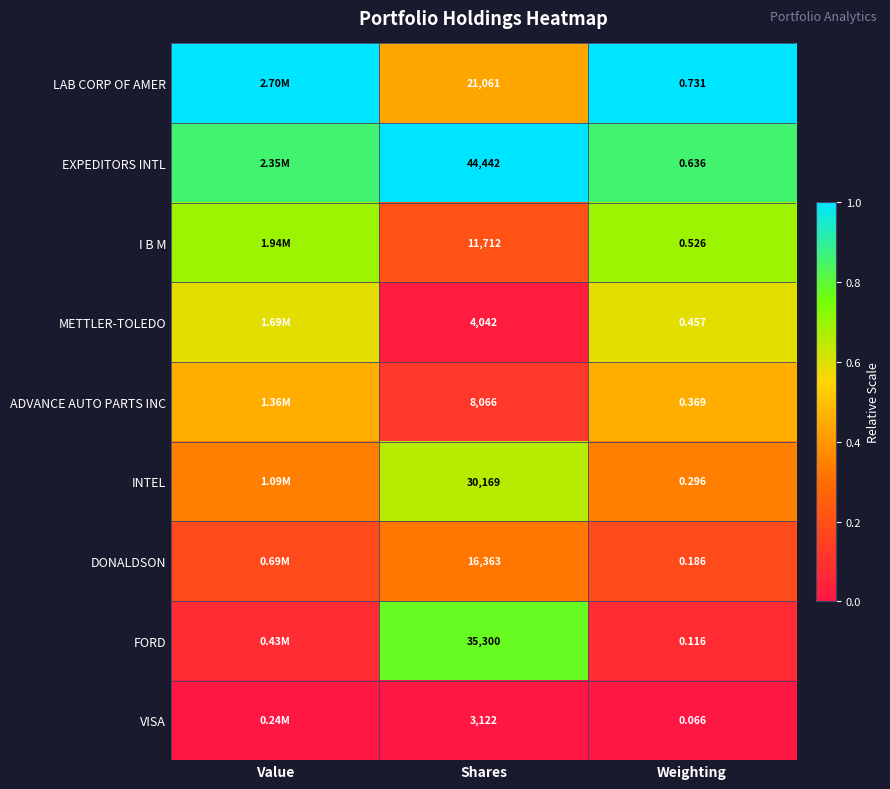

Count the number of data series in this chart.

9